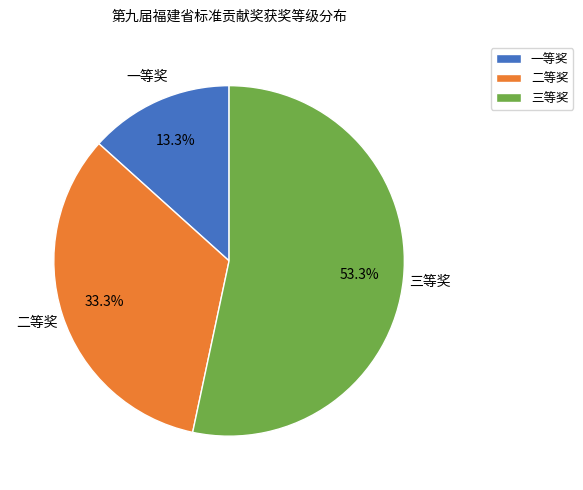

To the nearest percent, what percentage of the pie is 三等奖?

53%